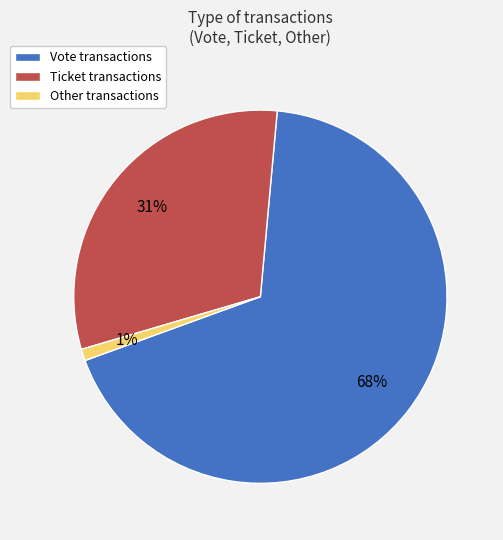

Combined, do Vote transactions and Ticket transactions account for over 50%?

Yes